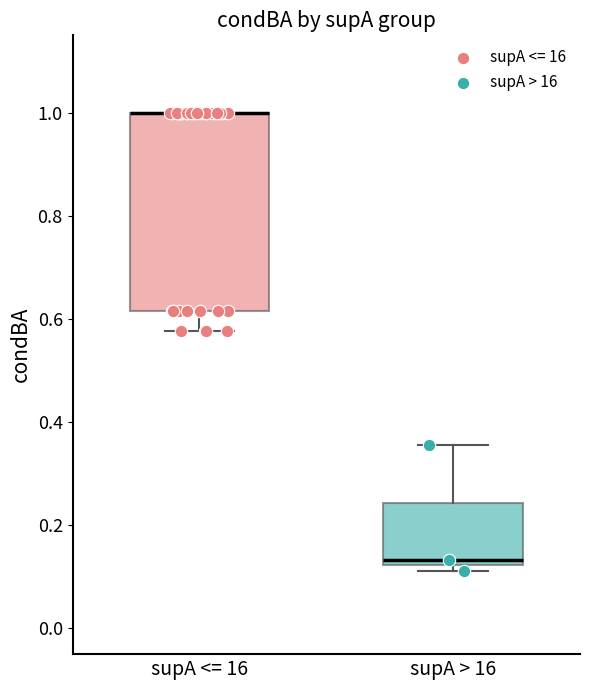

Comparing the boxes themselves (not the whiskers), which one is the tallest?

supA <= 16